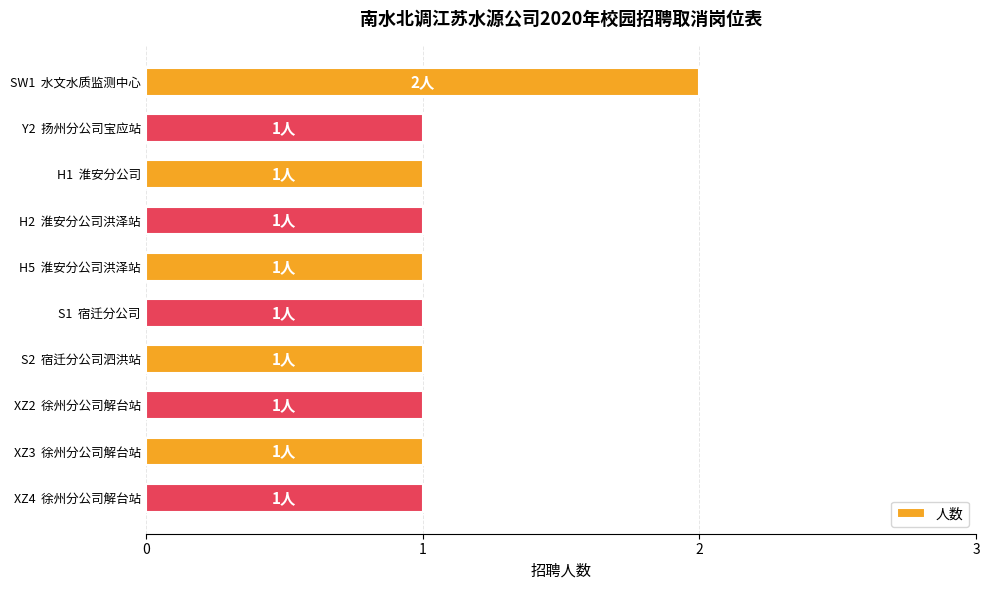

What is the sum of all values?

11